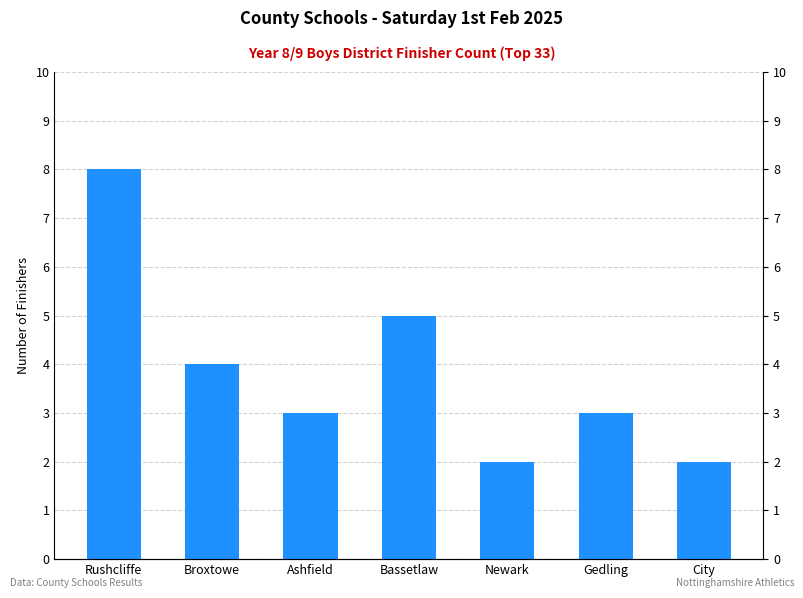

Reading right to left, transcribe all the data shown in this chart.

2	3	2	5	3	4	8